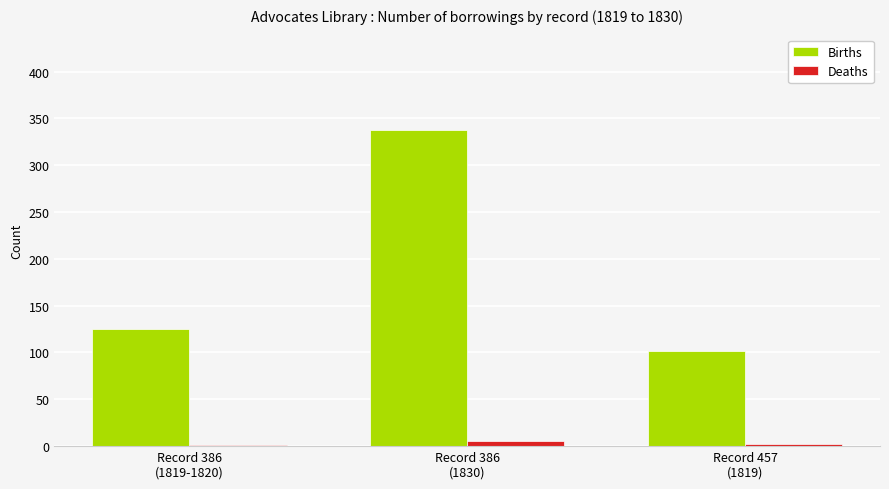

What is the greatest value displayed?

338